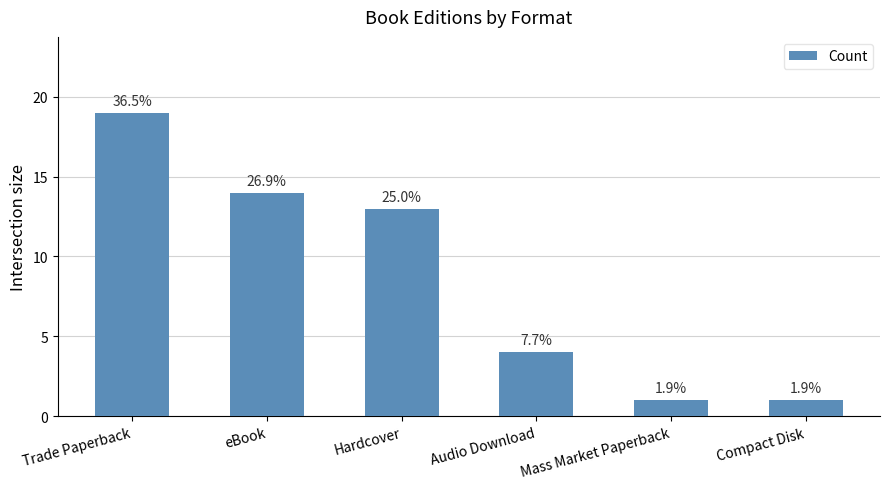

Which label corresponds to the largest value in the chart?

Trade Paperback